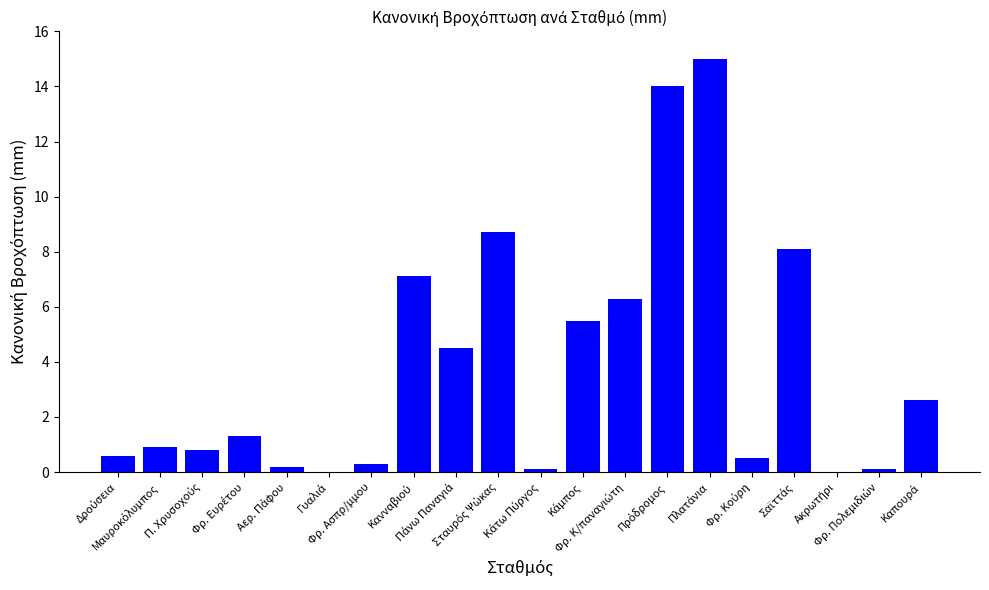

What is the greatest value displayed?

15.0